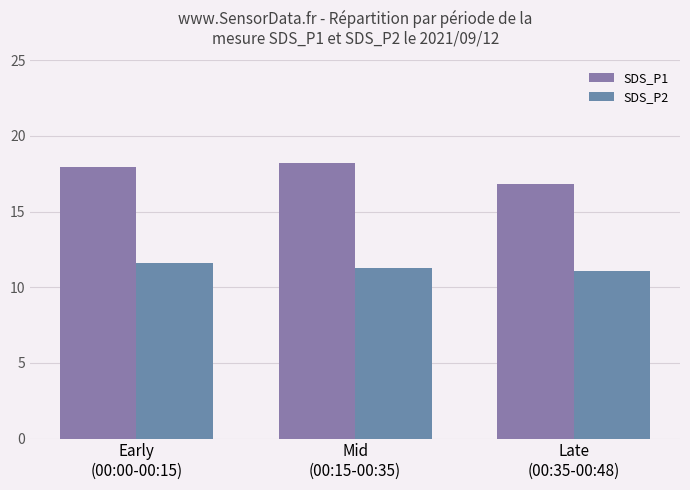

Is the value of SDS_P1 at Late
(00:35-00:48) greater than the value of SDS_P2 at Late
(00:35-00:48)?

Yes